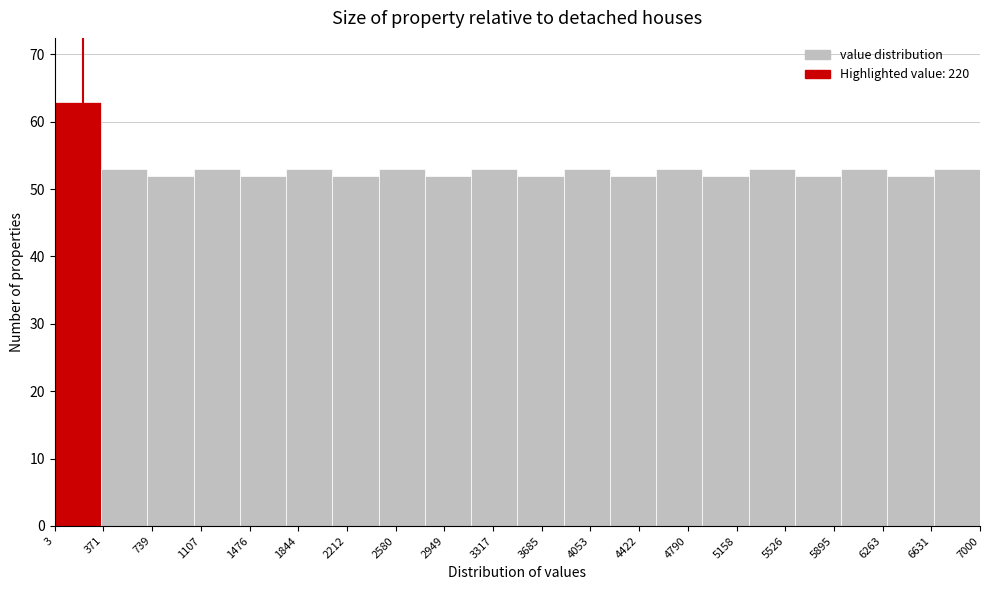

Which range on the x-axis has the tallest bar?

0 to 350